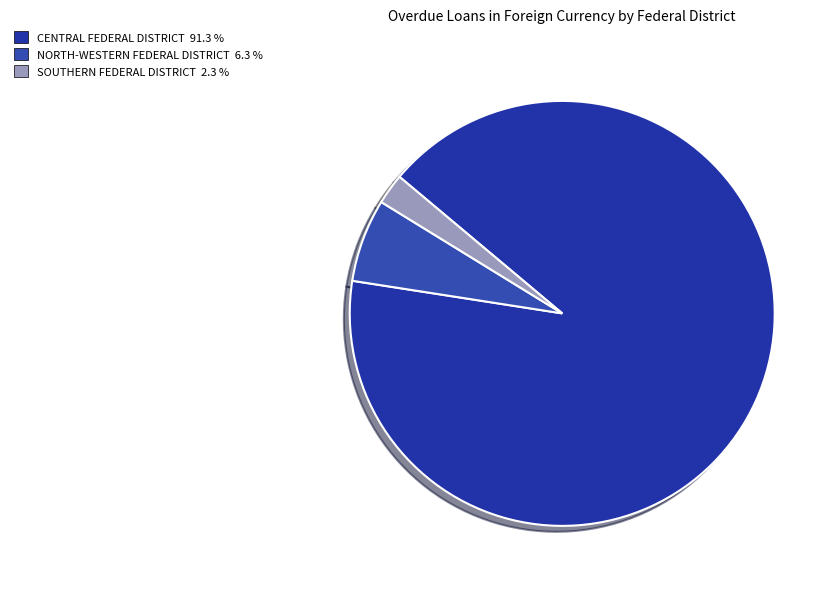

The NORTH-WESTERN FEDERAL DISTRICT slice represents 6% of the pie. True or false?

True